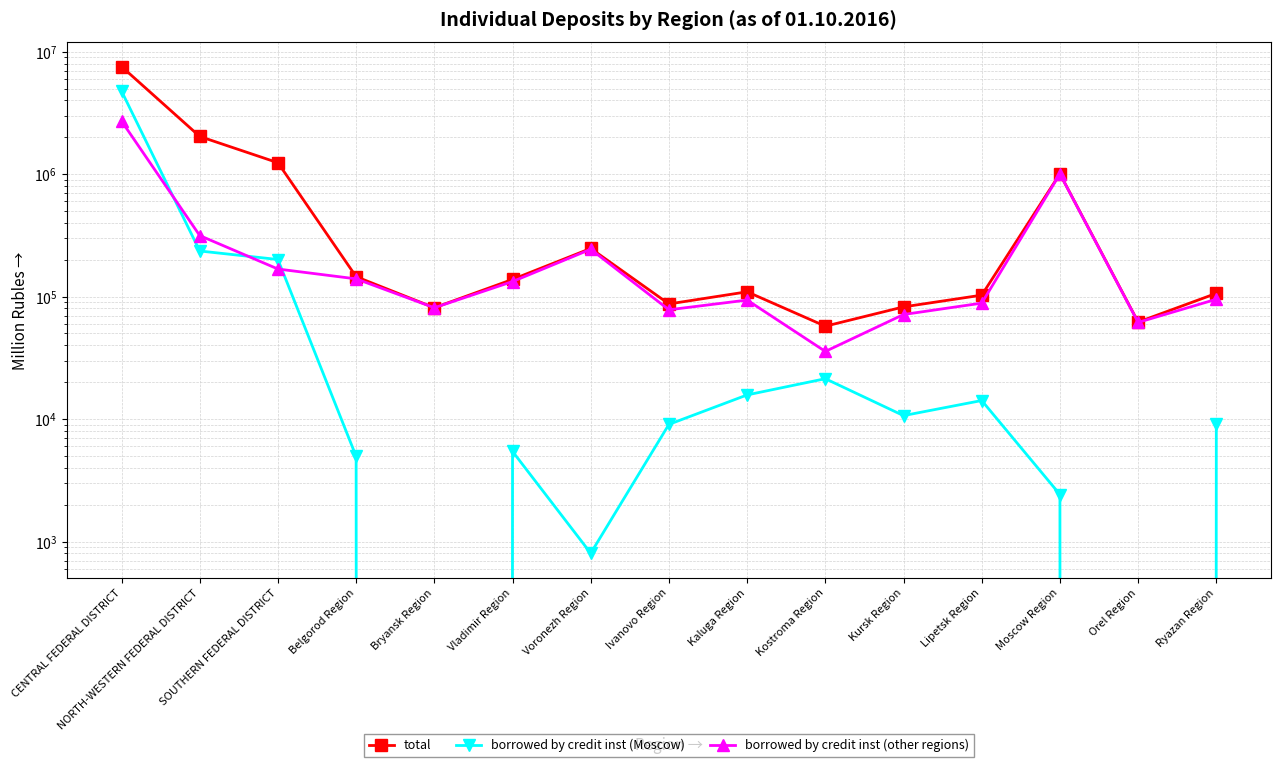

What is the difference between the second highest and minimum values in the borrowed by credit inst (other regions) series?

968081